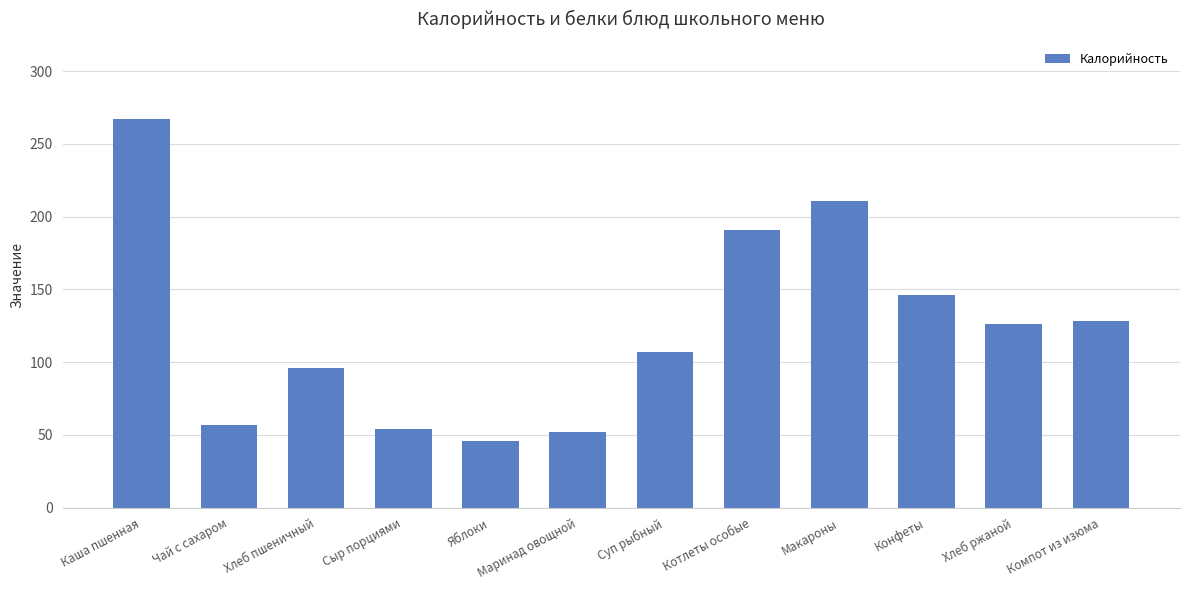

At which category does the chart reach its peak across all series?

Каша пшенная